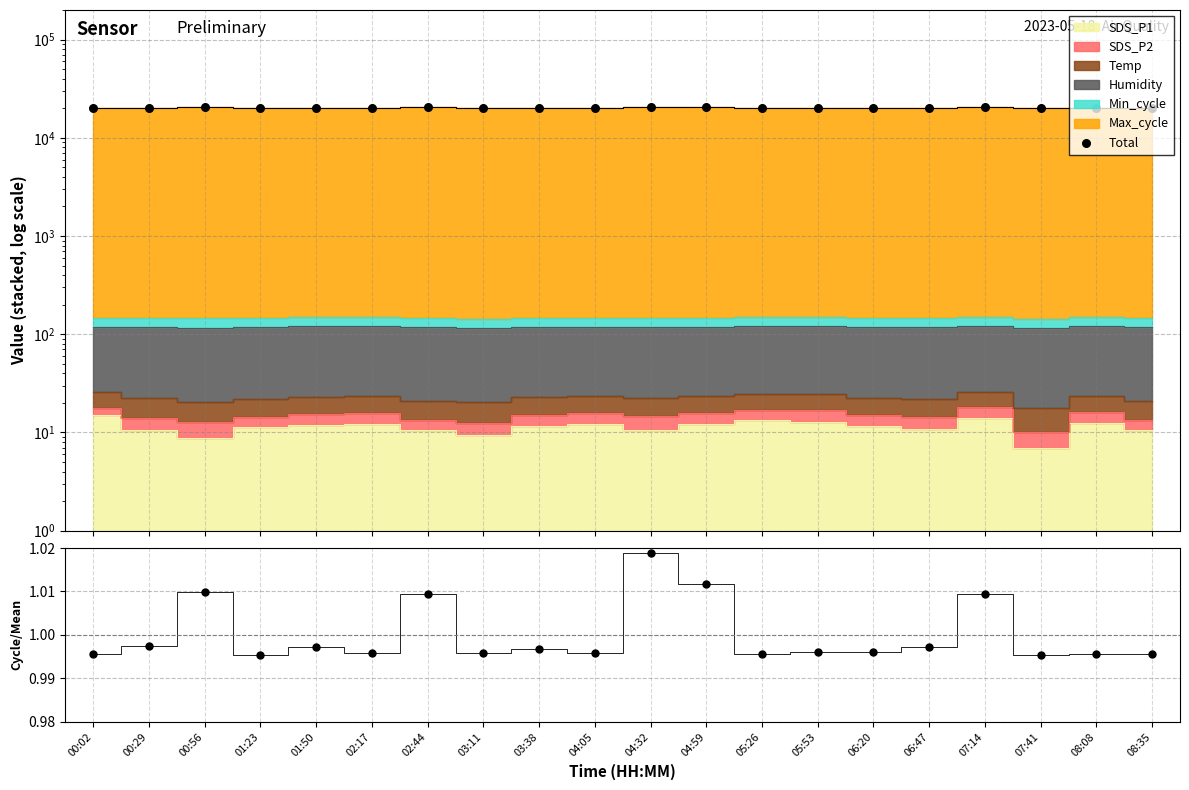

Which series has the largest total across all categories?

Total